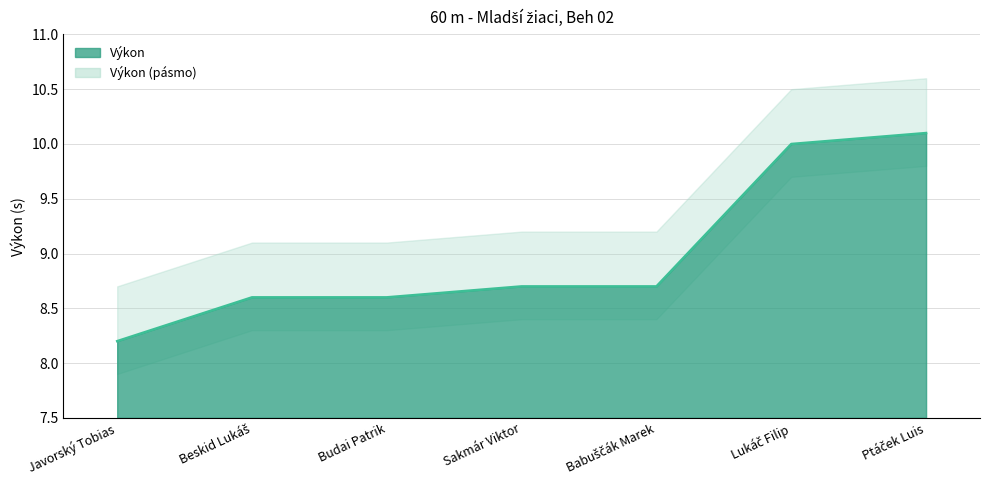

Reading left to right, list all the values displayed in this chart.

8.2	8.6	8.6	8.7	8.7	10.0	10.1